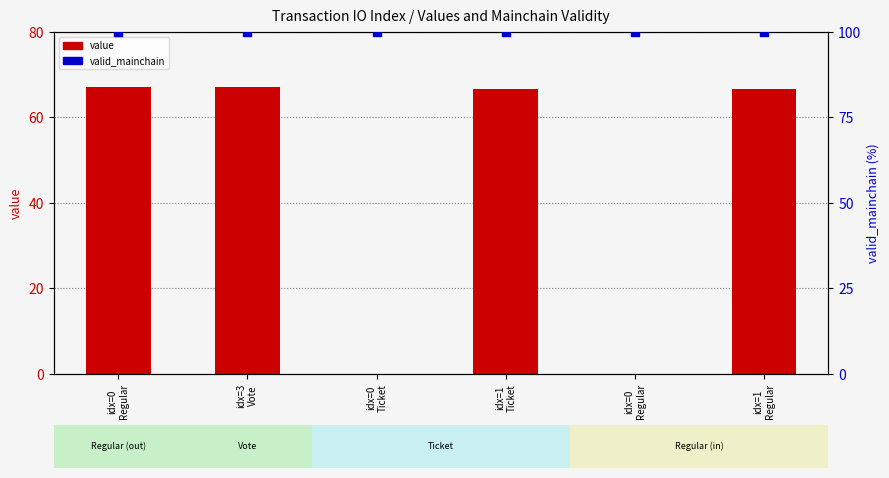

Which series contains the highest Y value?

valid_mainchain